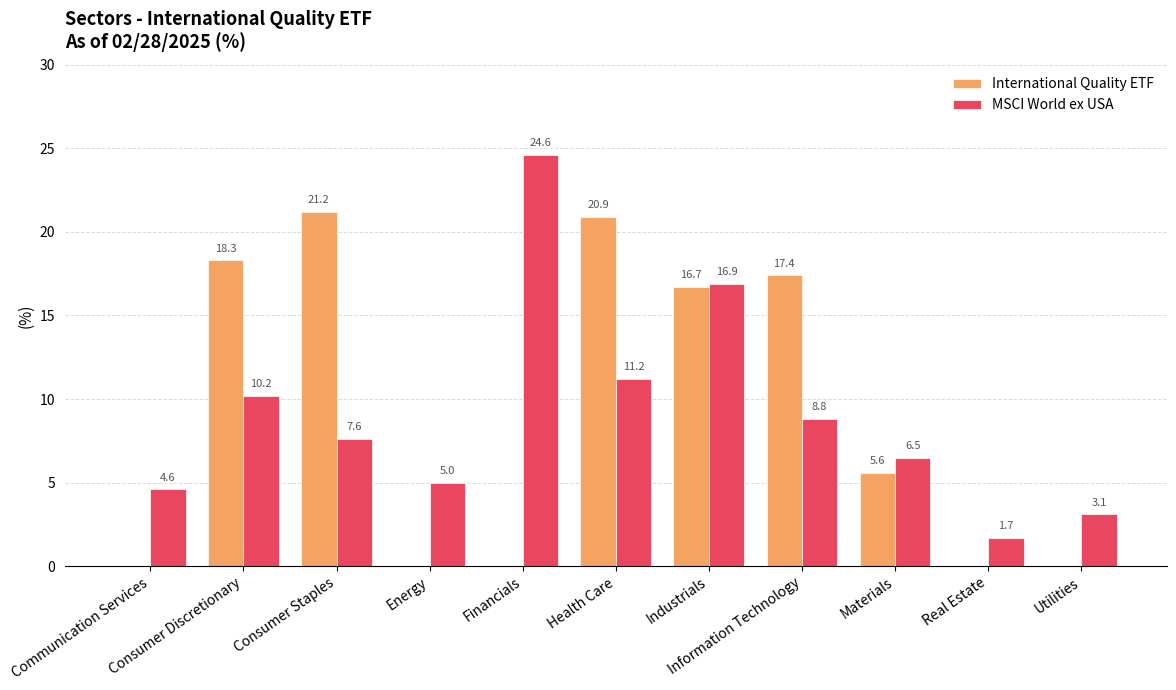

How many distinct data groups are displayed?

2